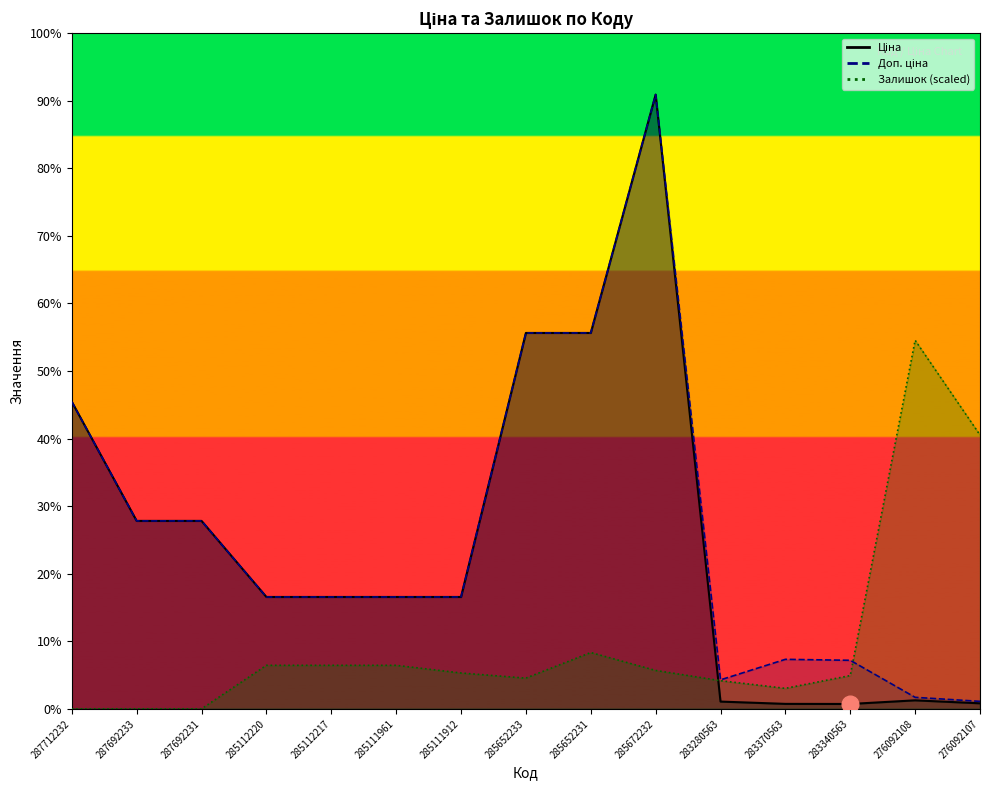

How many positive values does the Залишок series have?

12